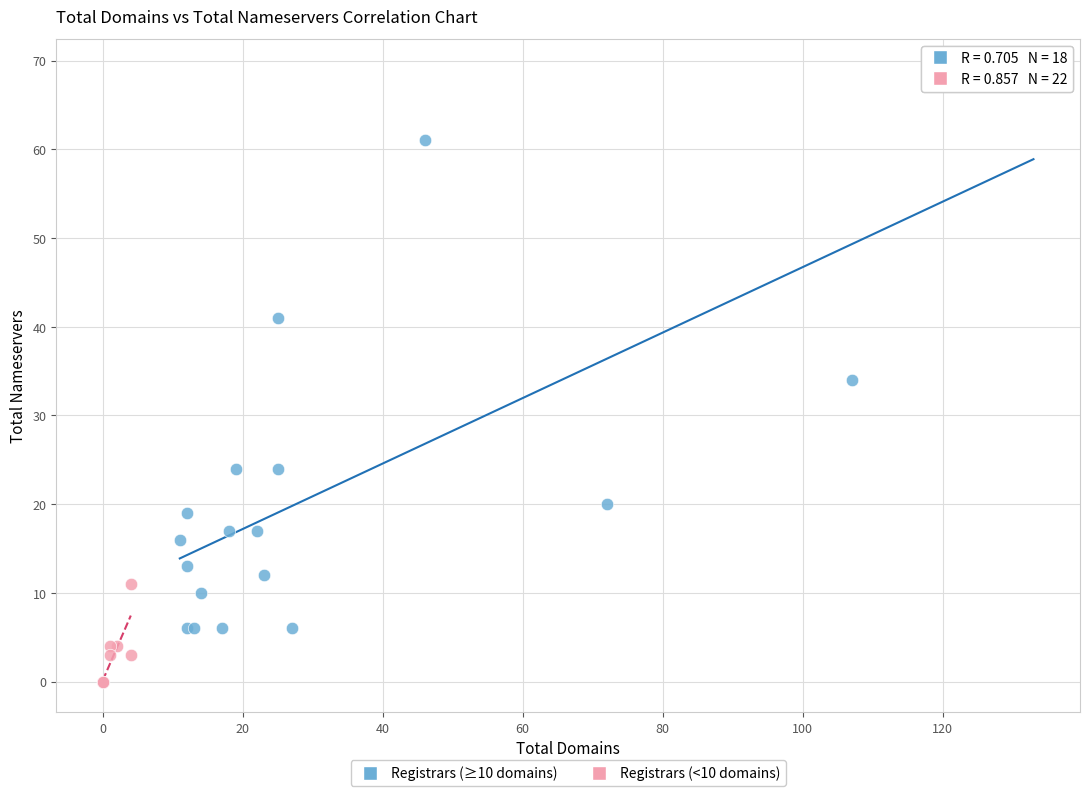

Which series contains the lowest Y value?

Registrars (<10 domains)